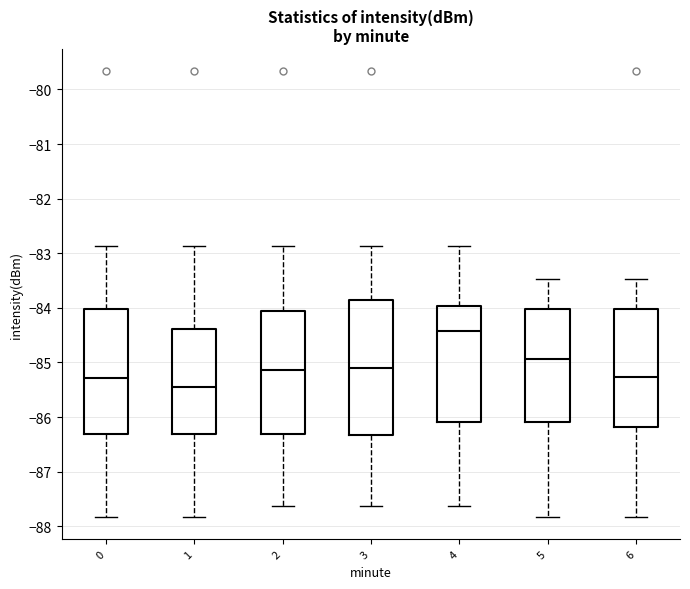

Which box has the lowest median line?

1